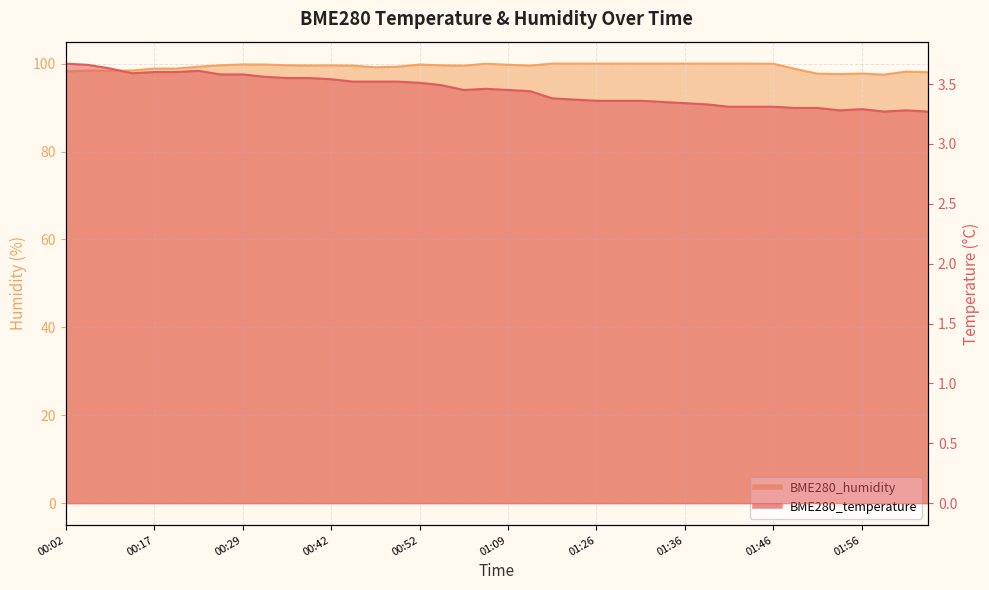

What position from the left is 00:49?

16